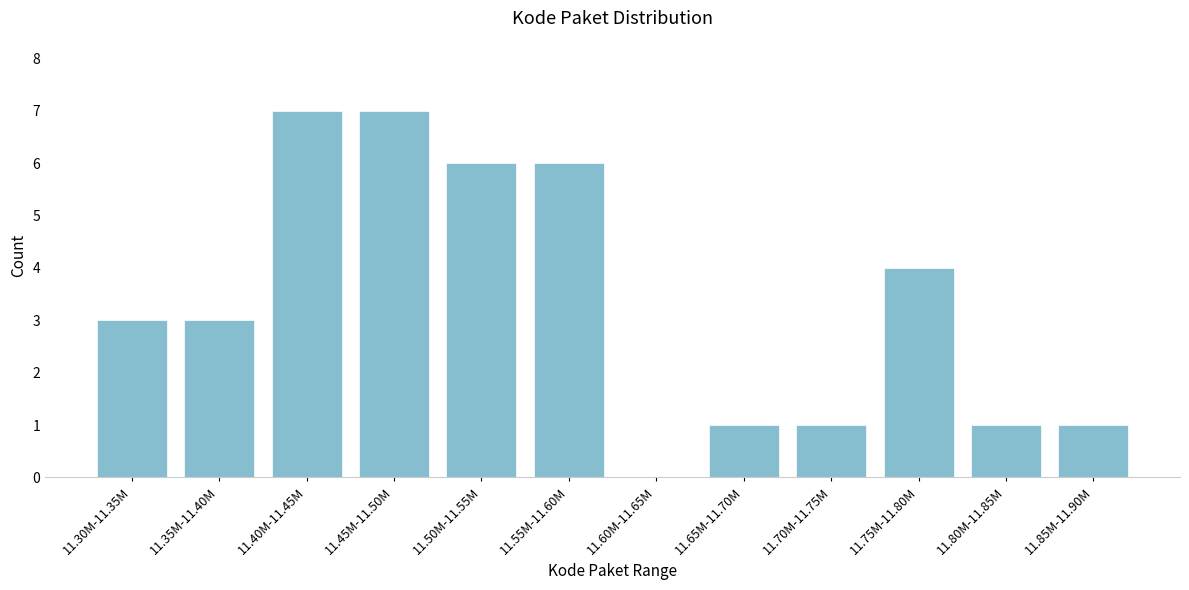

Reading left to right, list all the values displayed in this chart.

11.30M-11.35M=3	11.35M-11.40M=3	11.40M-11.45M=7	11.45M-11.50M=7	11.50M-11.55M=6	11.55M-11.60M=6	11.60M-11.65M=0	11.65M-11.70M=1	11.70M-11.75M=1	11.75M-11.80M=4	11.80M-11.85M=1	11.85M-11.90M=1